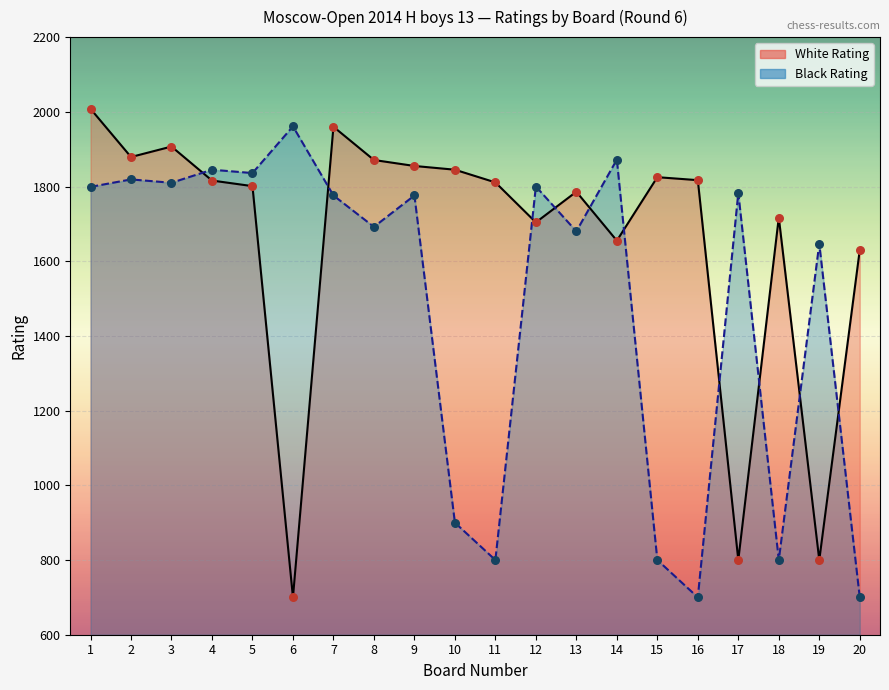

At how many categories does at least one series exceed 1235?

20